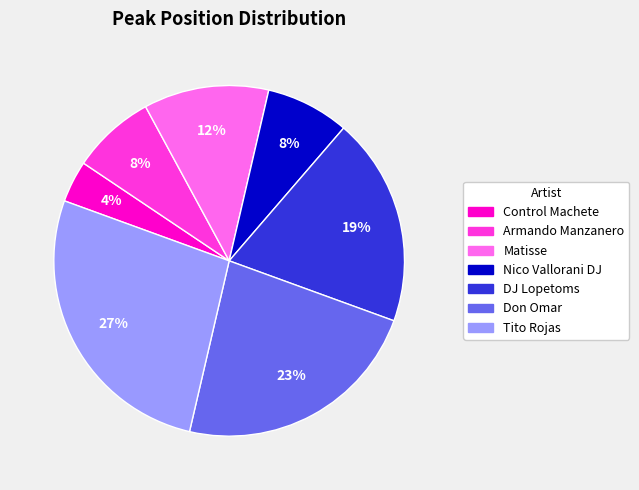

To the nearest percent, what percentage of the pie is Nico Vallorani DJ?

8%